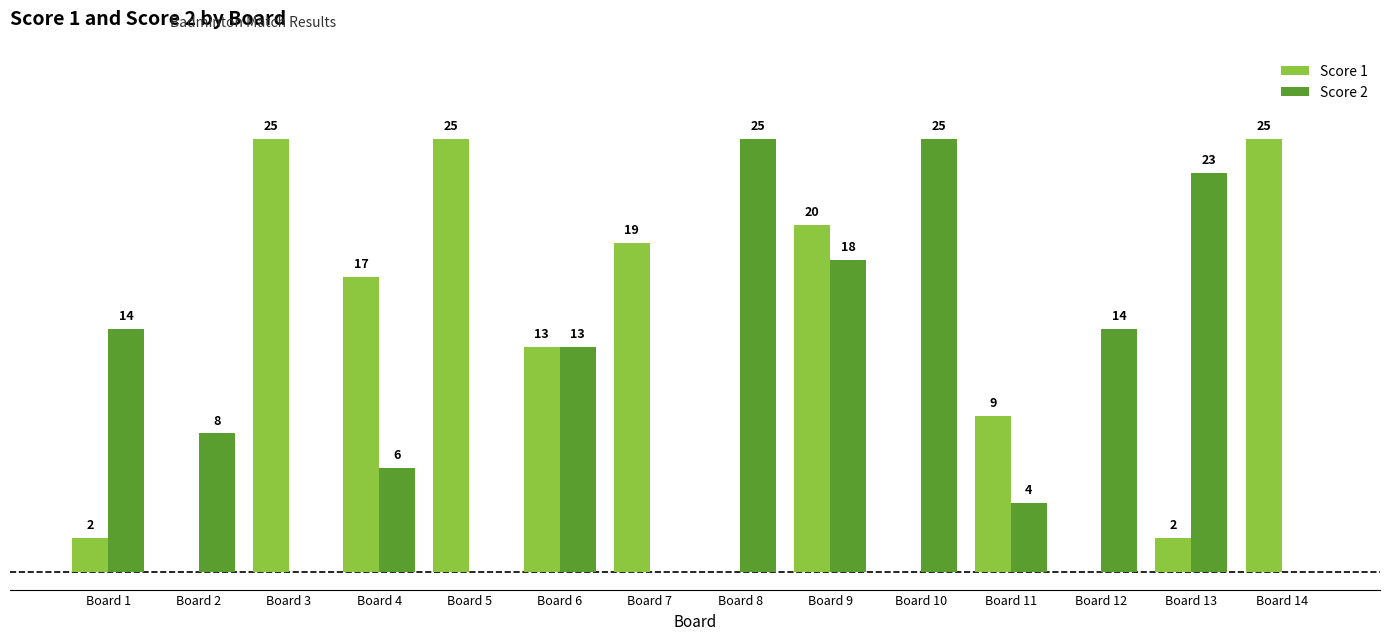

At which category is the sum across all series the highest?

Board 9